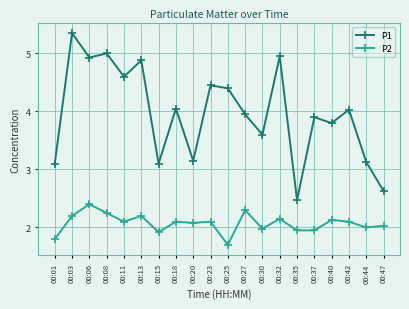

What is the value of the P2 point at the 12th from the left?

2.3